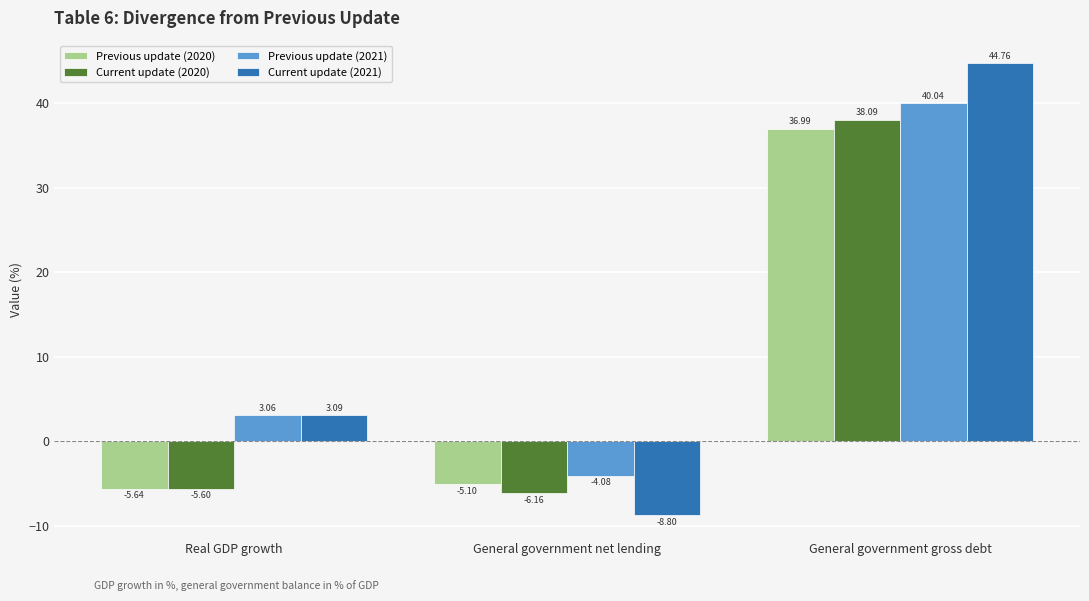

List the series in order of their peak value, lowest first.

Previous update (2020), Current update (2020), Previous update (2021), Current update (2021)